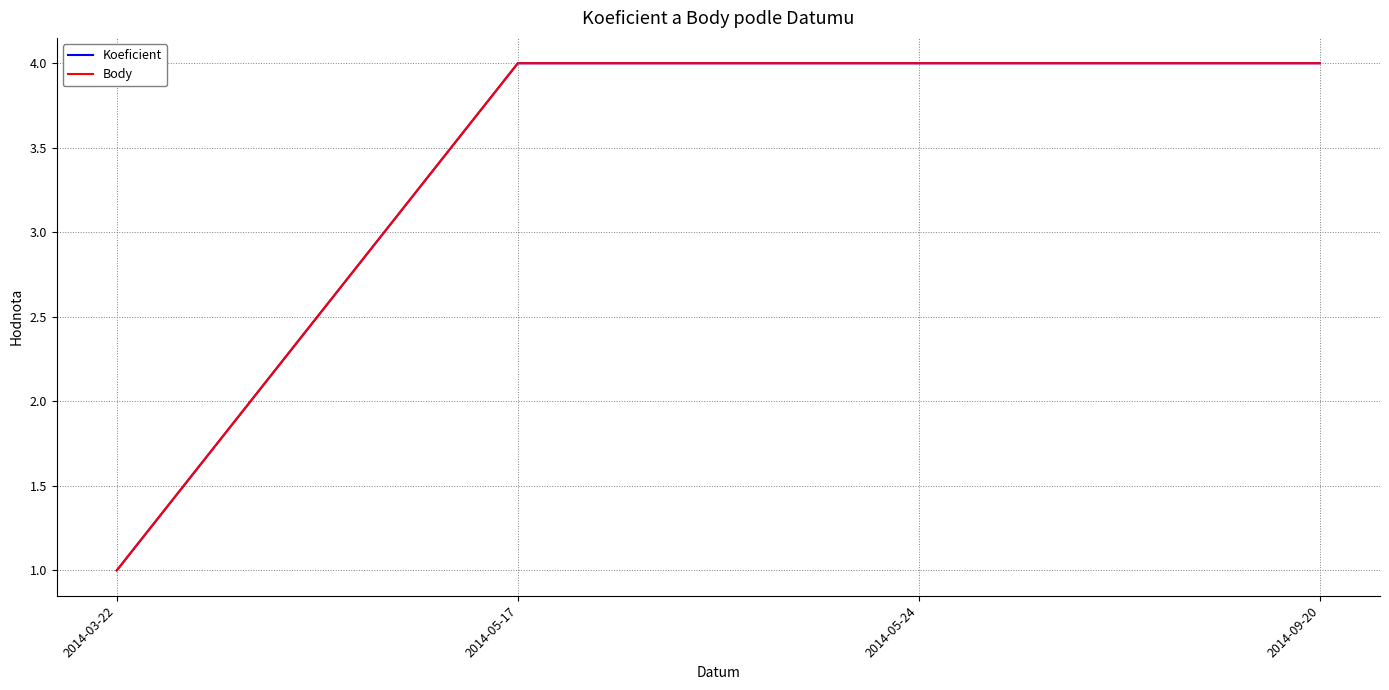

Reading left to right, what are all the values shown in this chart?

Koeficient: 2014-03-22=1	2014-05-17=4	2014-05-24=4	2014-09-20=4
Body: 2014-03-22=1	2014-05-17=4	2014-05-24=4	2014-09-20=4